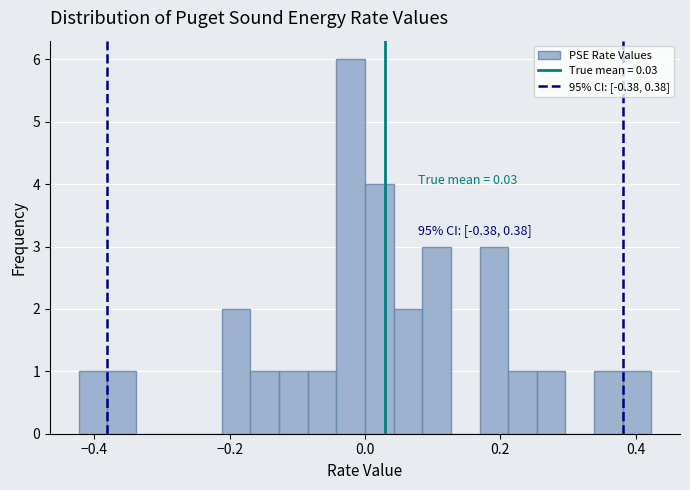

Read against the x-axis, roughly where is the centre of the tallest bar?

-0.02